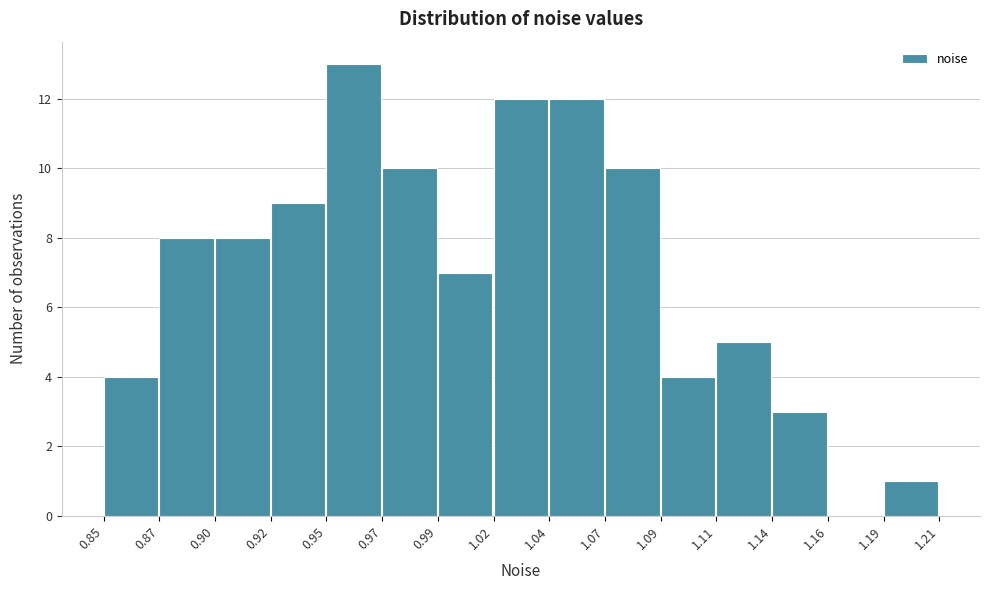

Reading left to right, list all the values displayed in this chart.

0.85=4	0.87=8	0.90=8	0.92=9	0.95=13	0.97=10	0.99=7	1.02=12	1.04=12	1.07=10	1.09=4	1.11=5	1.14=3	1.16=0	1.19=1